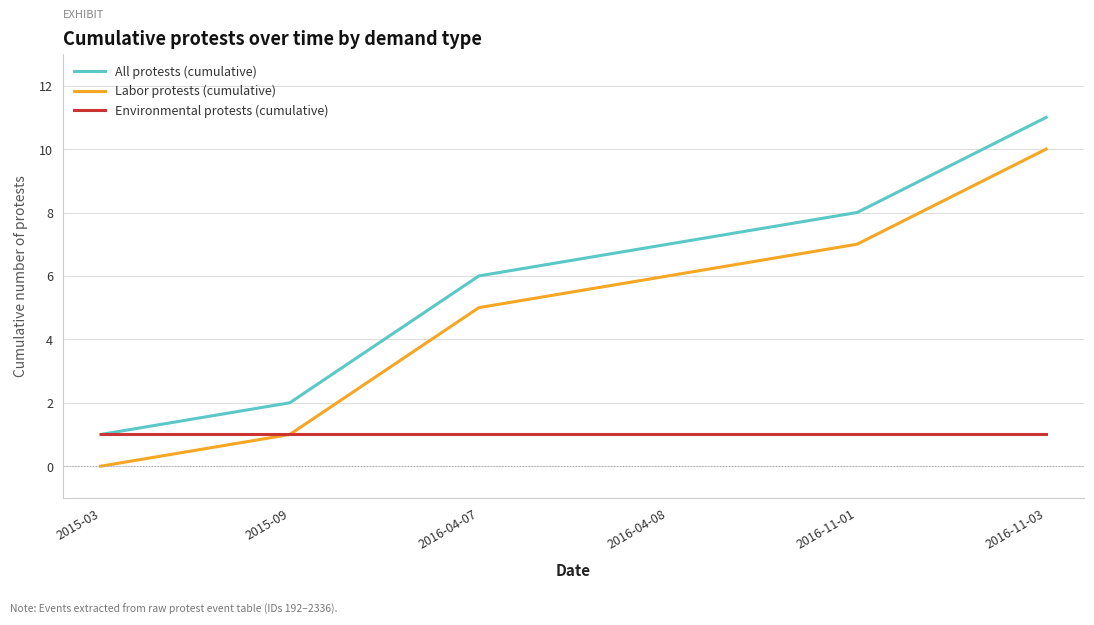

How many Labor protests (cumulative) values are between 1 and 7?

4